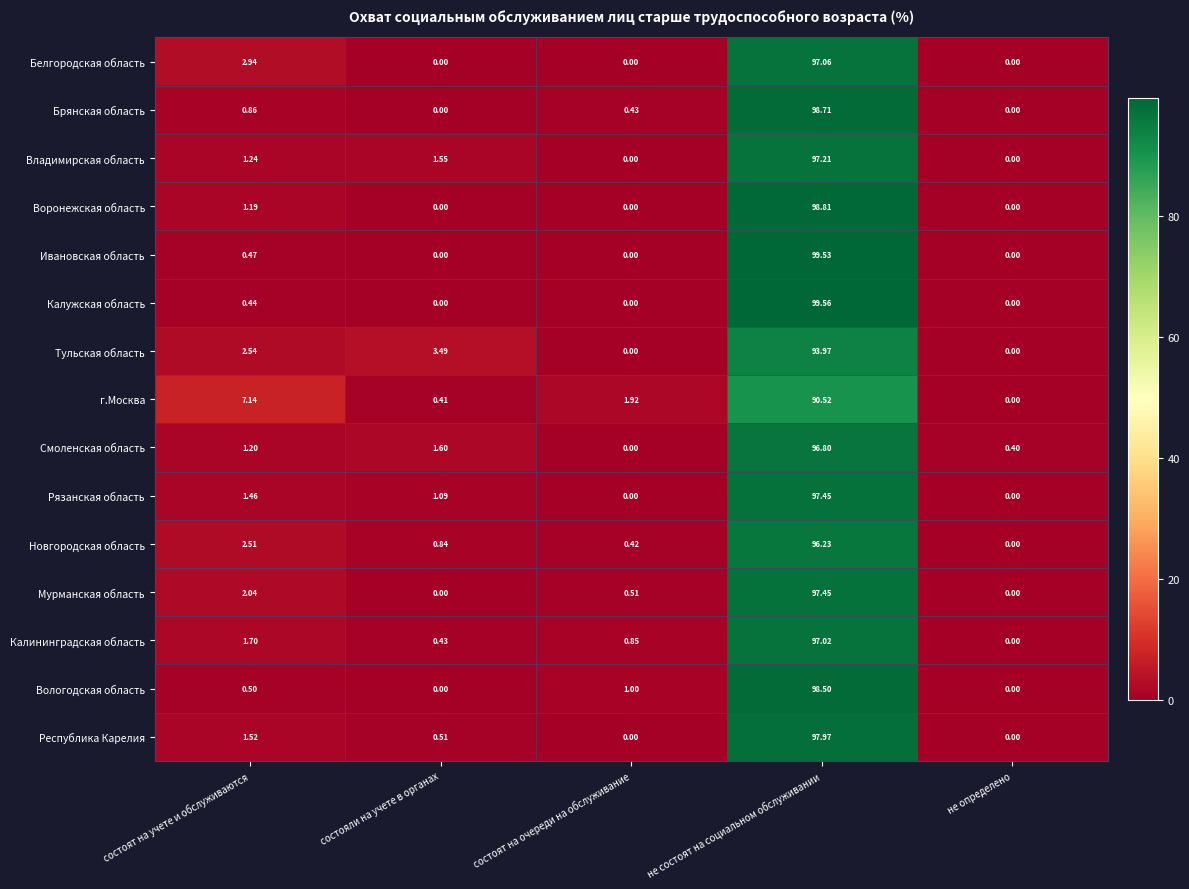

At how many categories does at least one series exceed 89?

1